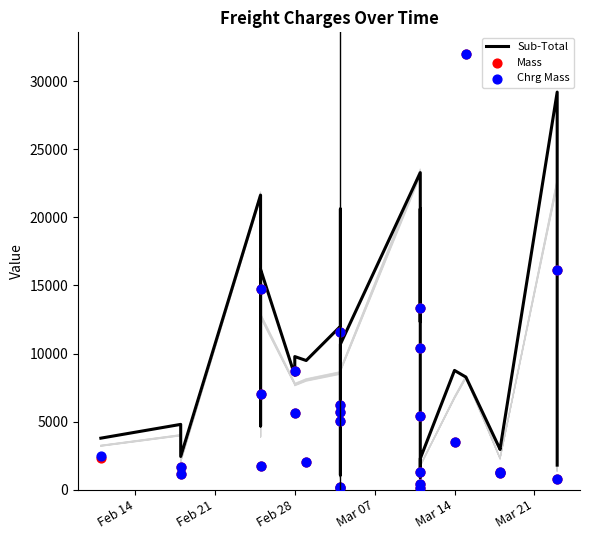

What is the total value across all series at 26?

3416.8